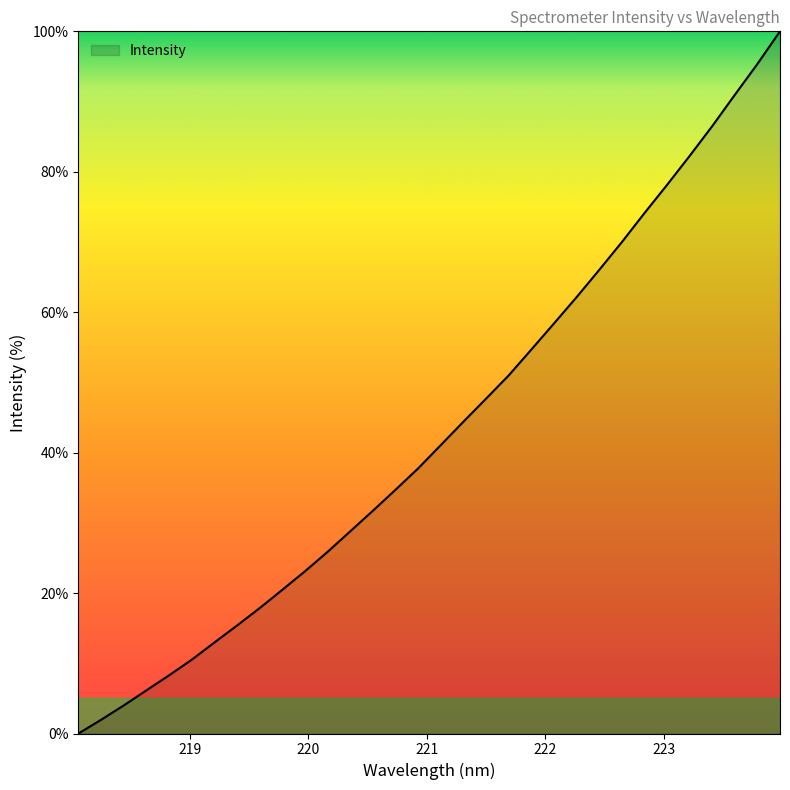

Reading left to right, what are all the values shown in this chart?

0.0	2.0	4.0	6.2	8.3	10.5	13.0	15.4	17.9	20.5	23.1	25.9	28.8	31.7	34.7	37.8	41.1	44.4	47.7	51.0	54.7	58.4	62.1	66.0	70.0	74.1	78.1	82.2	86.5	91.0	95.4	100.0